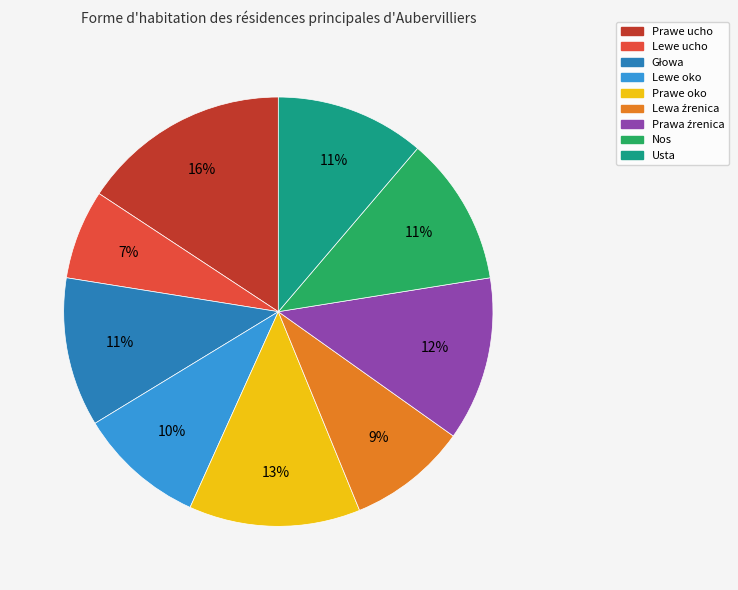

What is the largest slice in the pie chart?

Prawe ucho